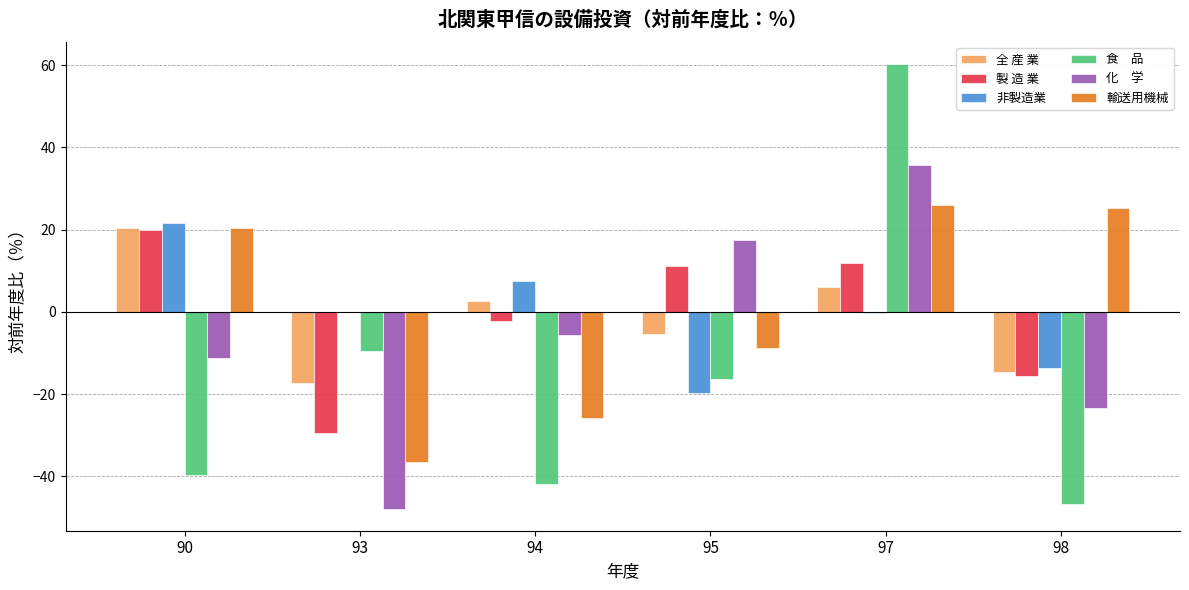

At which category is the sum across all series the highest?

97